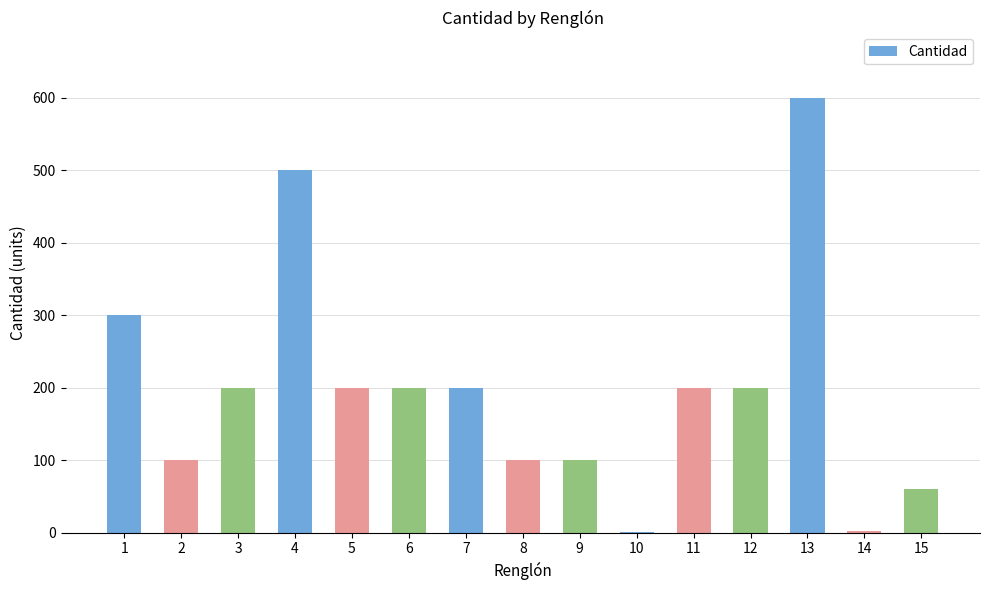

What is the maximum value shown in the chart?

600